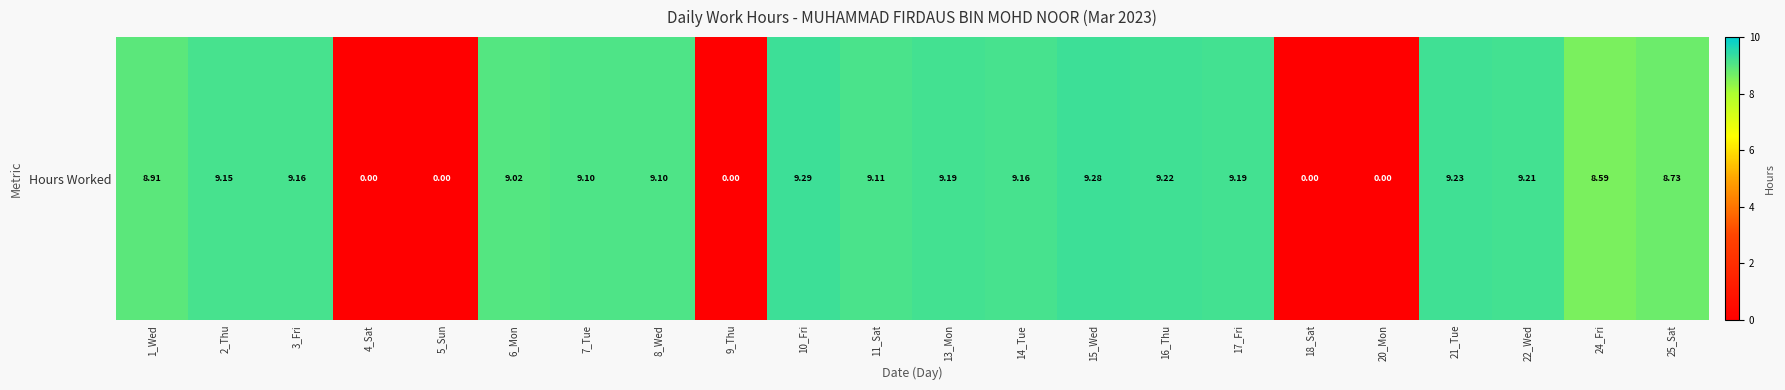

Rank the categories by value from lowest to highest.

4_Sat, 5_Sun, 9_Thu, 18_Sat, 20_Mon, 24_Fri, 25_Sat, 1_Wed, 6_Mon, 7_Tue, 8_Wed, 11_Sat, 2_Thu, 3_Fri, 14_Tue, 13_Mon, 17_Fri, 22_Wed, 16_Thu, 21_Tue, 15_Wed, 10_Fri